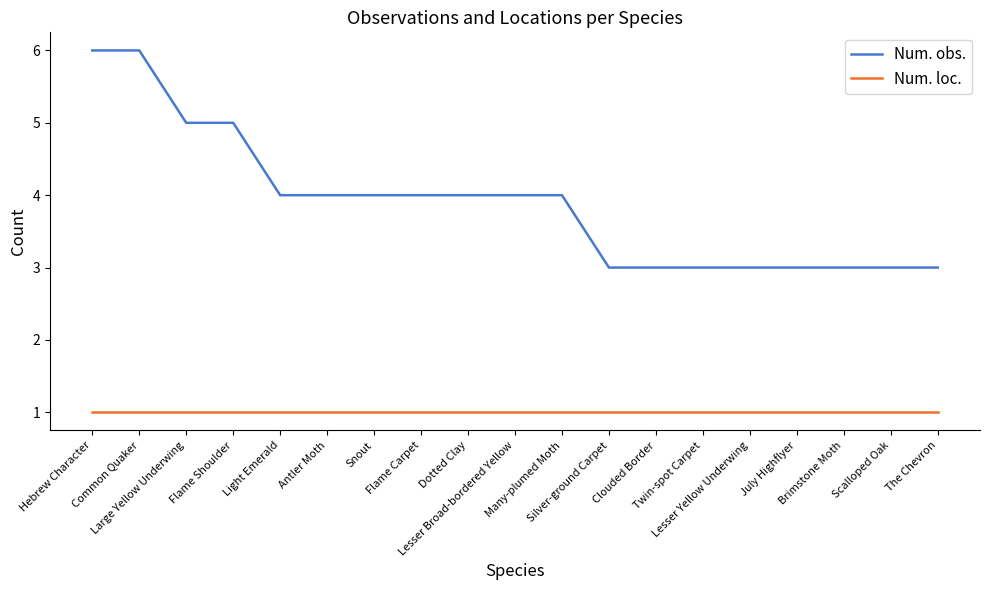

What are all the series names shown in the legend?

Num. obs., Num. loc.